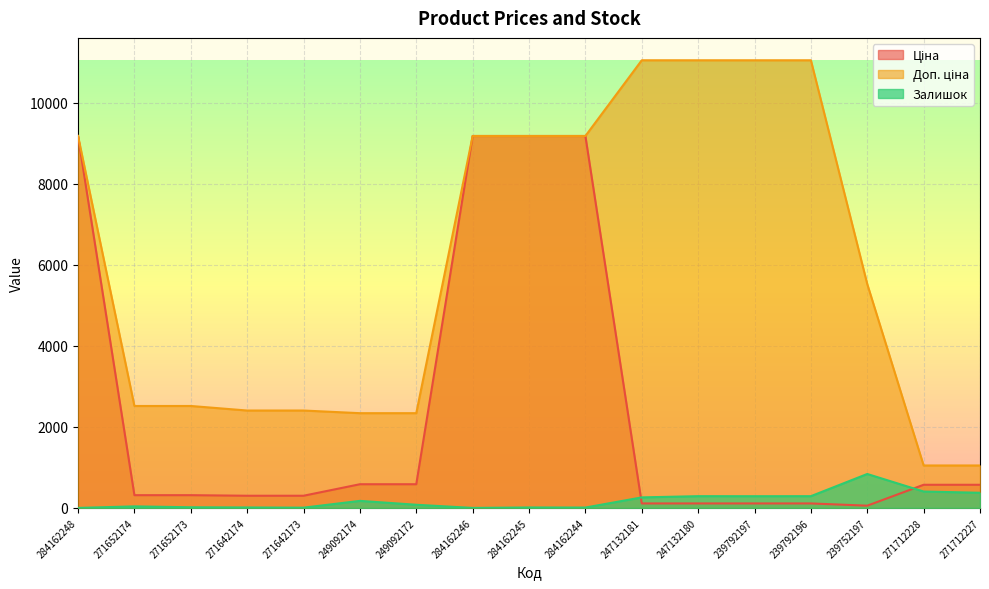

At which category is the sum across all series the highest?

284162245